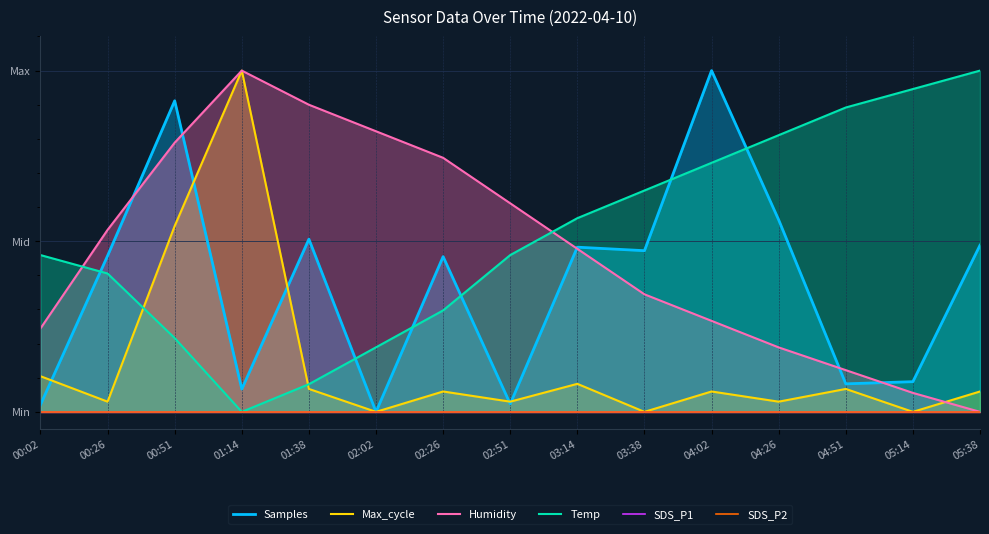

How many intersections are there between Samples and Temp?

6